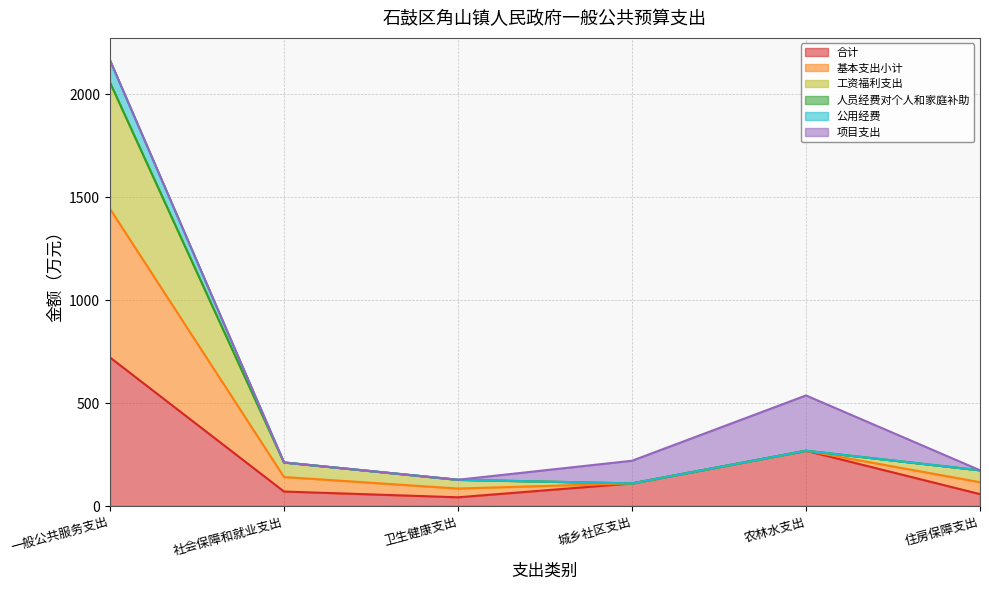

Does the chart display data point markers on the line(s)?

No